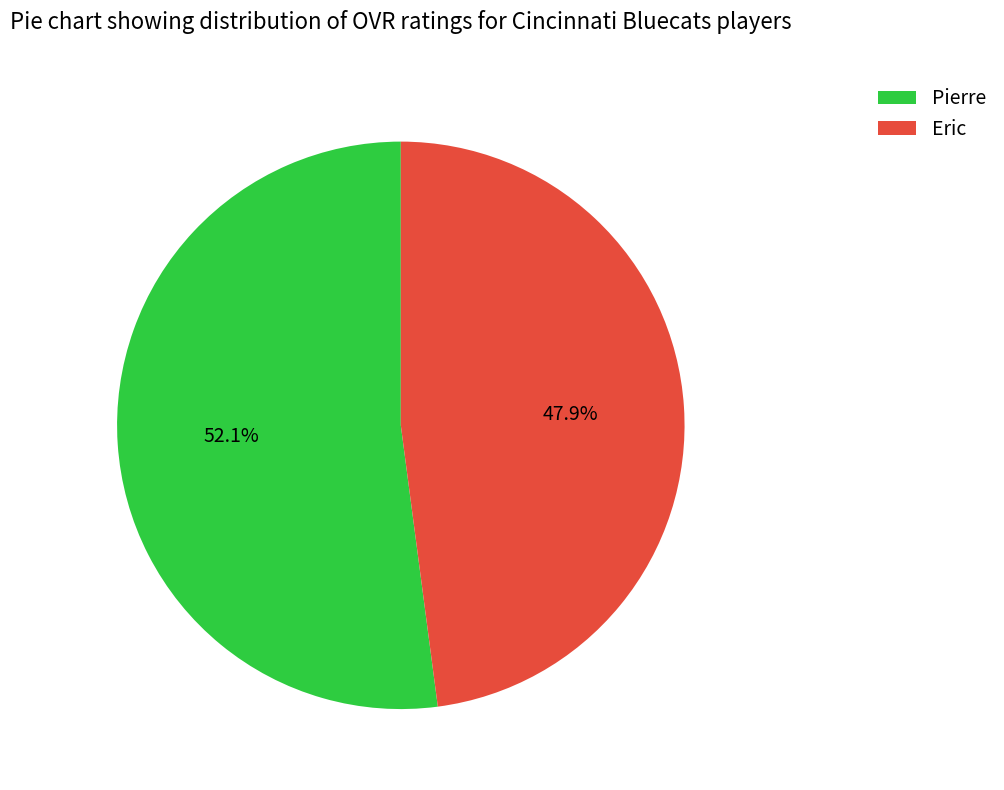

Does Pierre represent more than half of the total?

Yes